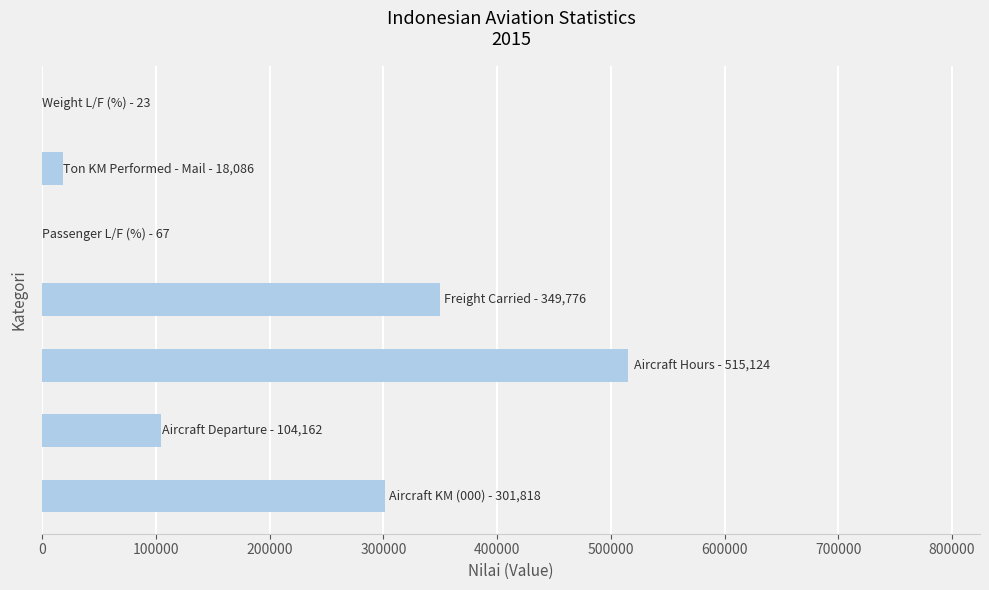

What is the greatest value displayed?

515124